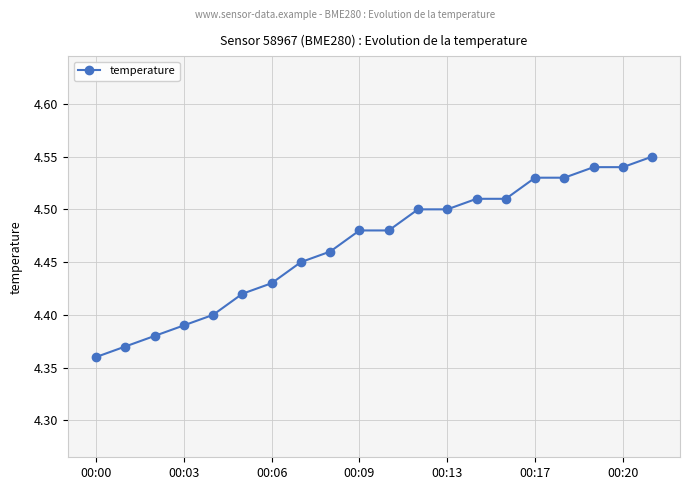

What is the sum of all values?

89.3